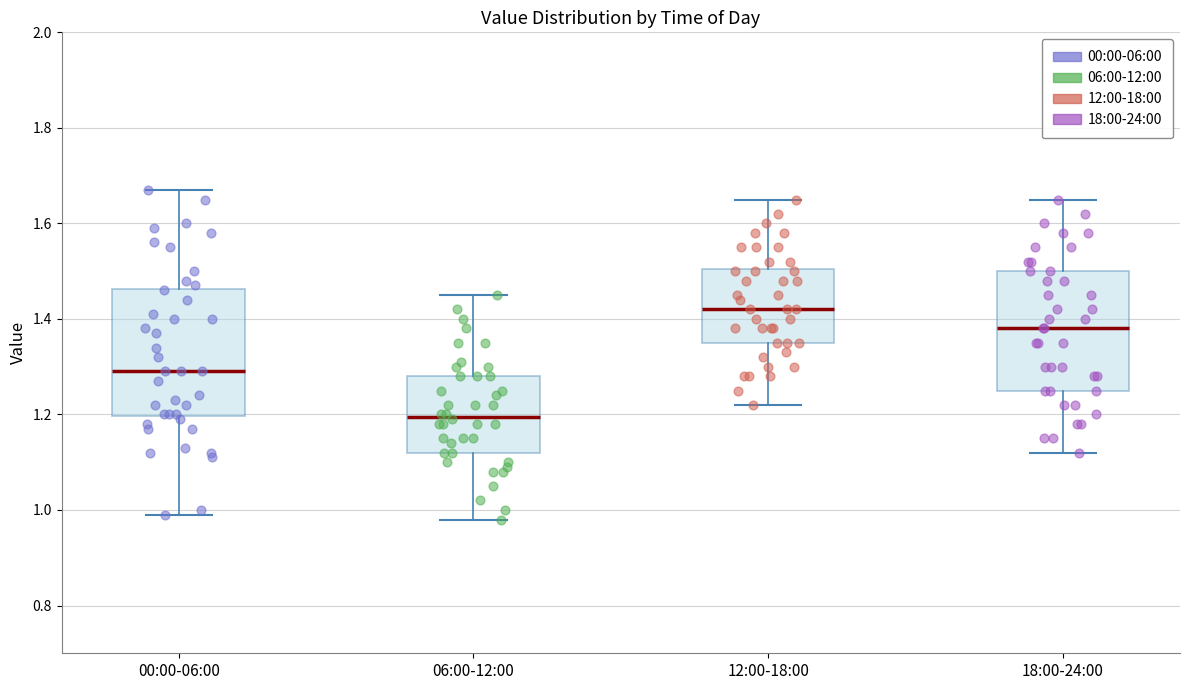

Where does the lower whisker of the box for 18:00-24:00 end on the y-axis? The values are not printed on the chart, so give them approximately, as read against the axis.

1.12